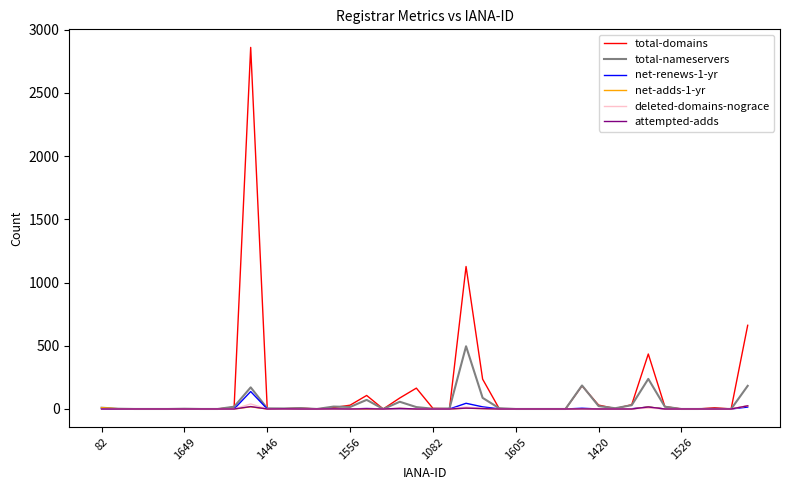

What is the maximum value shown in the chart?

2860